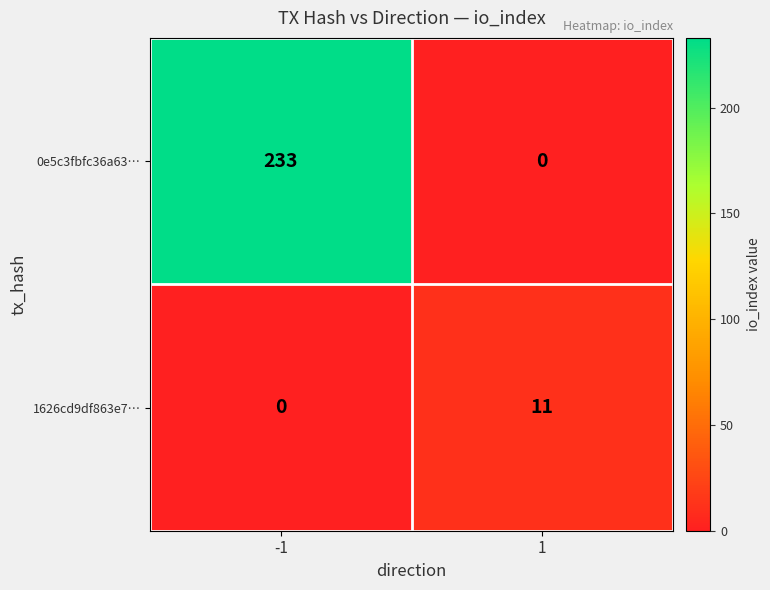

Reading left to right, extract all data points from this chart.

0e5c3fbfc36a63…: -1=233	1=0
1626cd9df863e7…: -1=0	1=11